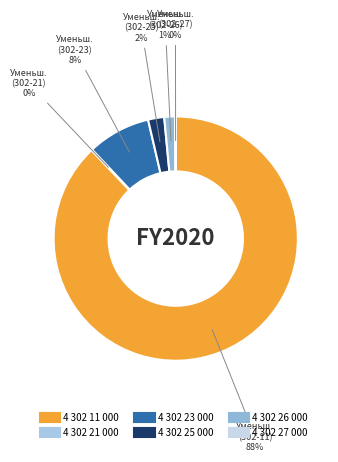

Count the number of slices in the pie.

6